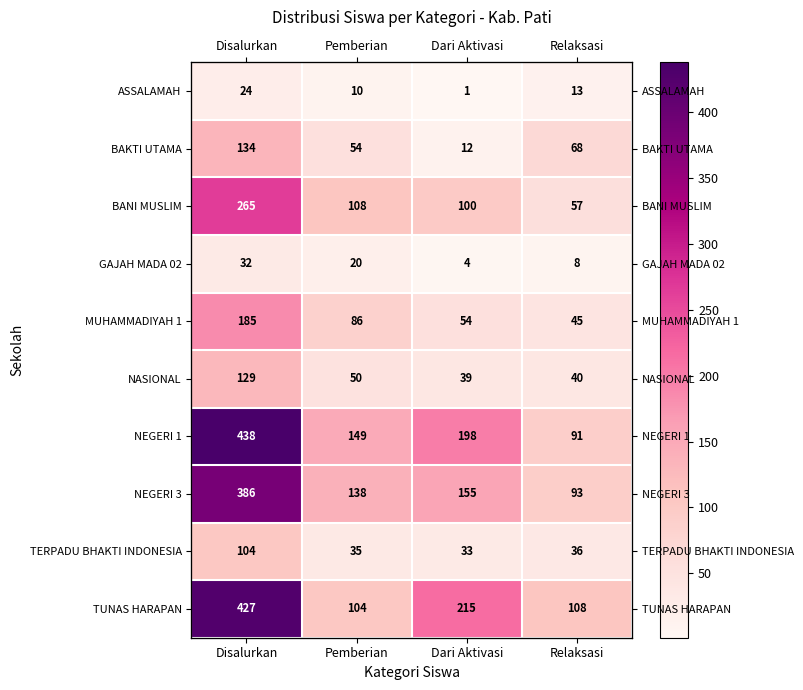

What is the difference between the NASIONAL values at Pemberian and Disalurkan?

79